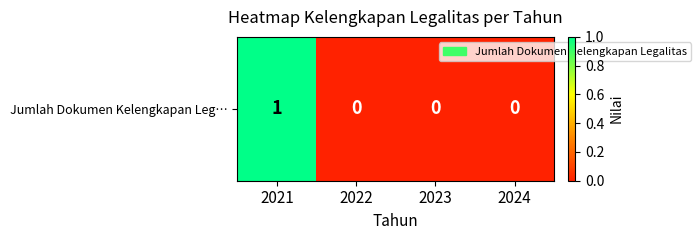

Which label corresponds to the smallest value in the chart?

2022